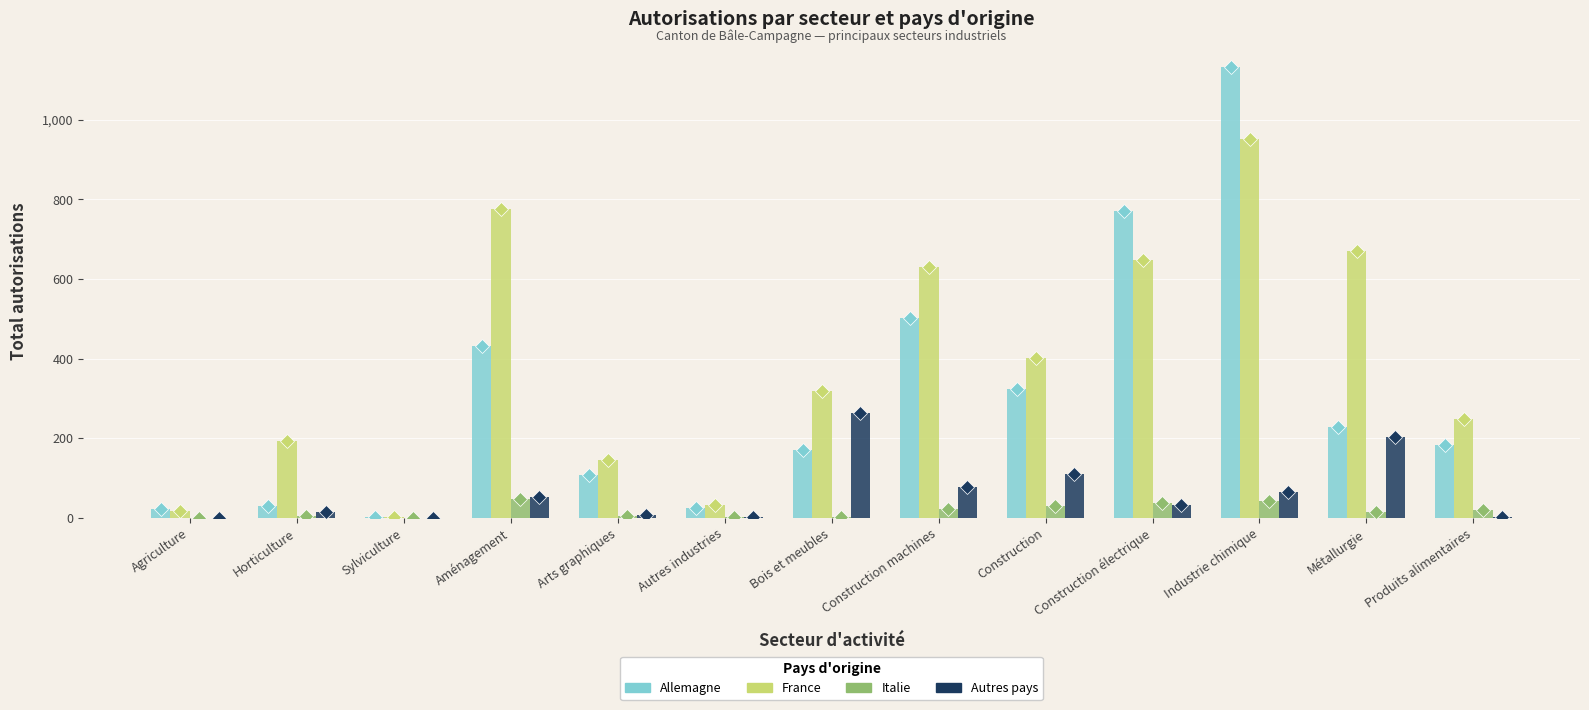

What is the sum of all Autres pays values?

830